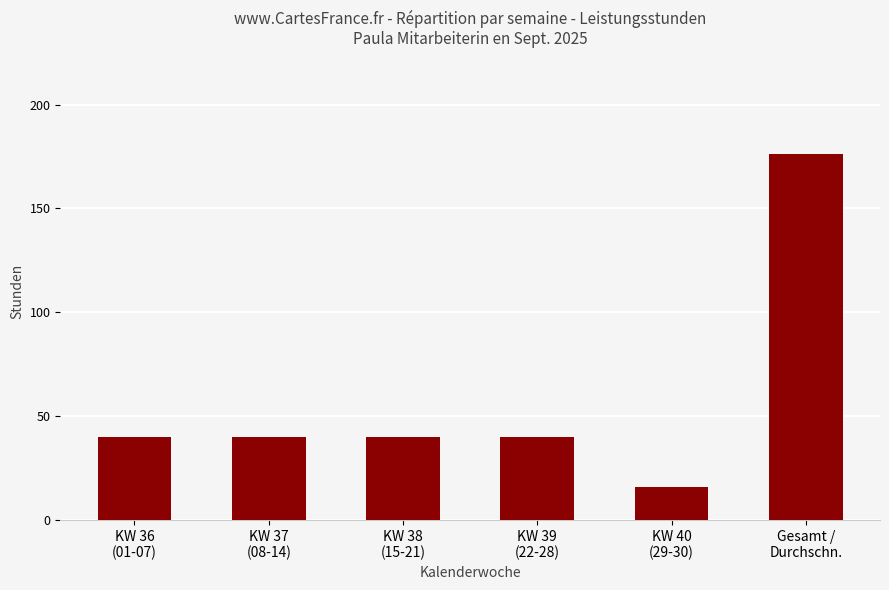

Reading left to right, extract all data points from this chart.

40	40	40	40	16	176